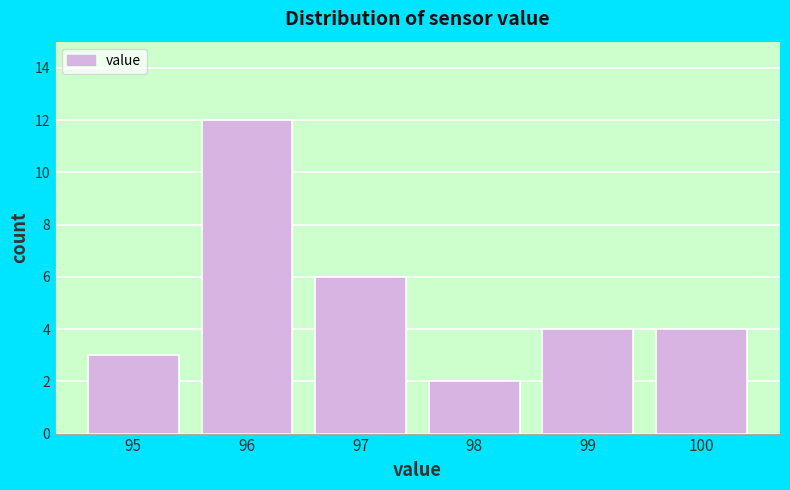

Reading left to right, transcribe this chart: for each bar, give the range it covers on the x-axis and its height. The values are not printed on the chart, so give them approximately, as read against the axis.

94.5 to 95.5: 3
95.5 to 96.5: 12
96.5 to 97.5: 6
97.5 to 98.5: 2
98.5 to 99.5: 4
99.5 to 100.5: 4